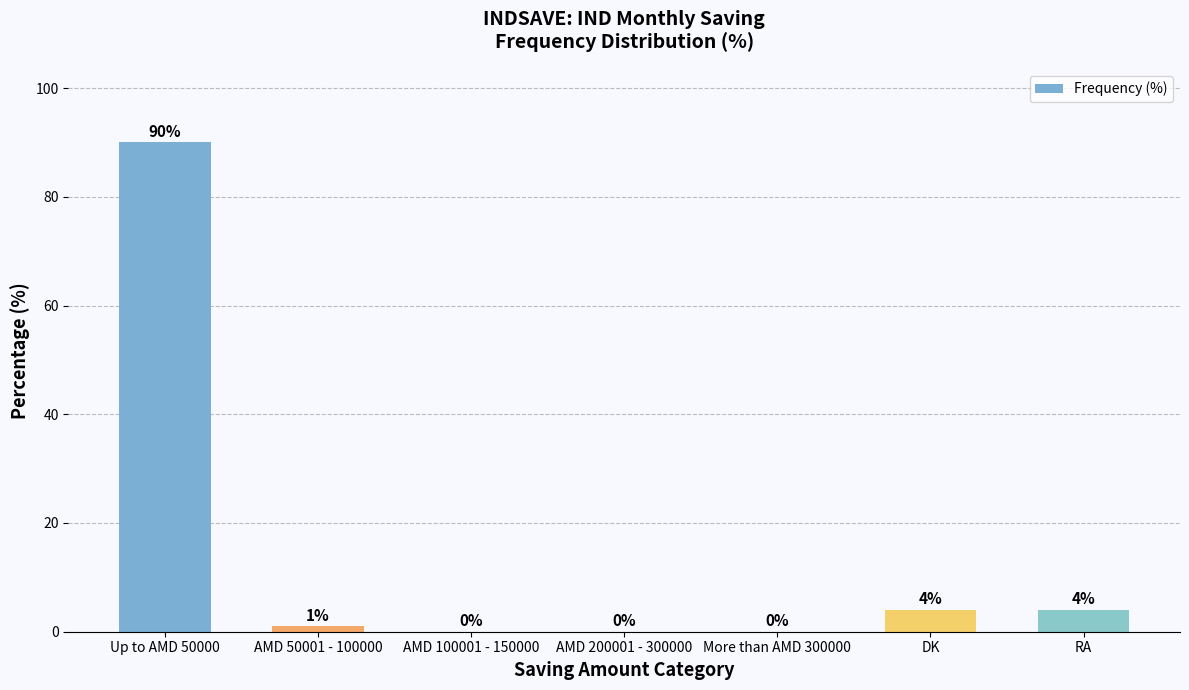

Which label corresponds to the largest value in the chart?

Up to AMD 50000